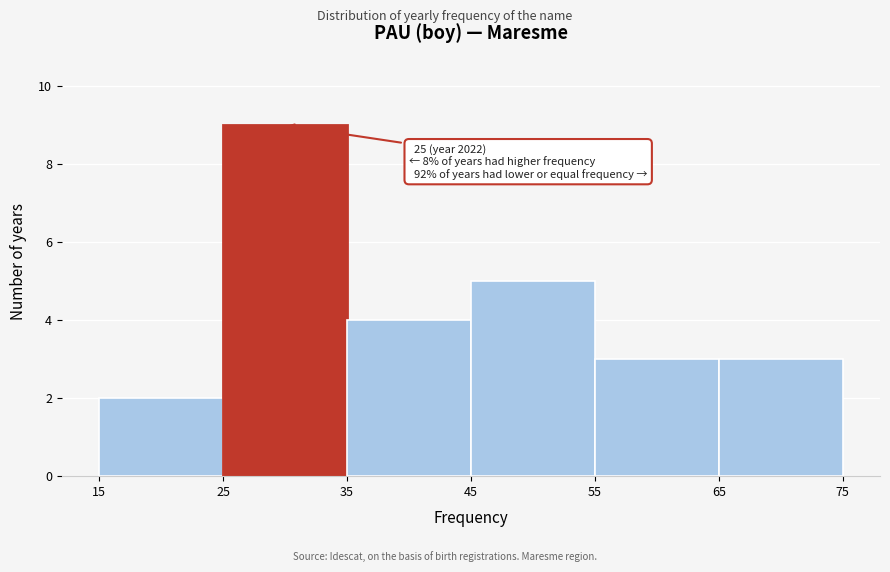

Over which range of the x-axis is the bar tallest?

25 to 35